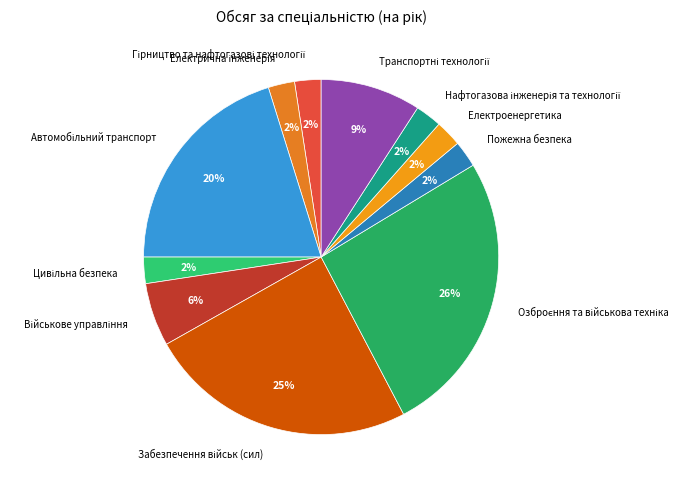

Does any single category account for the majority?

No